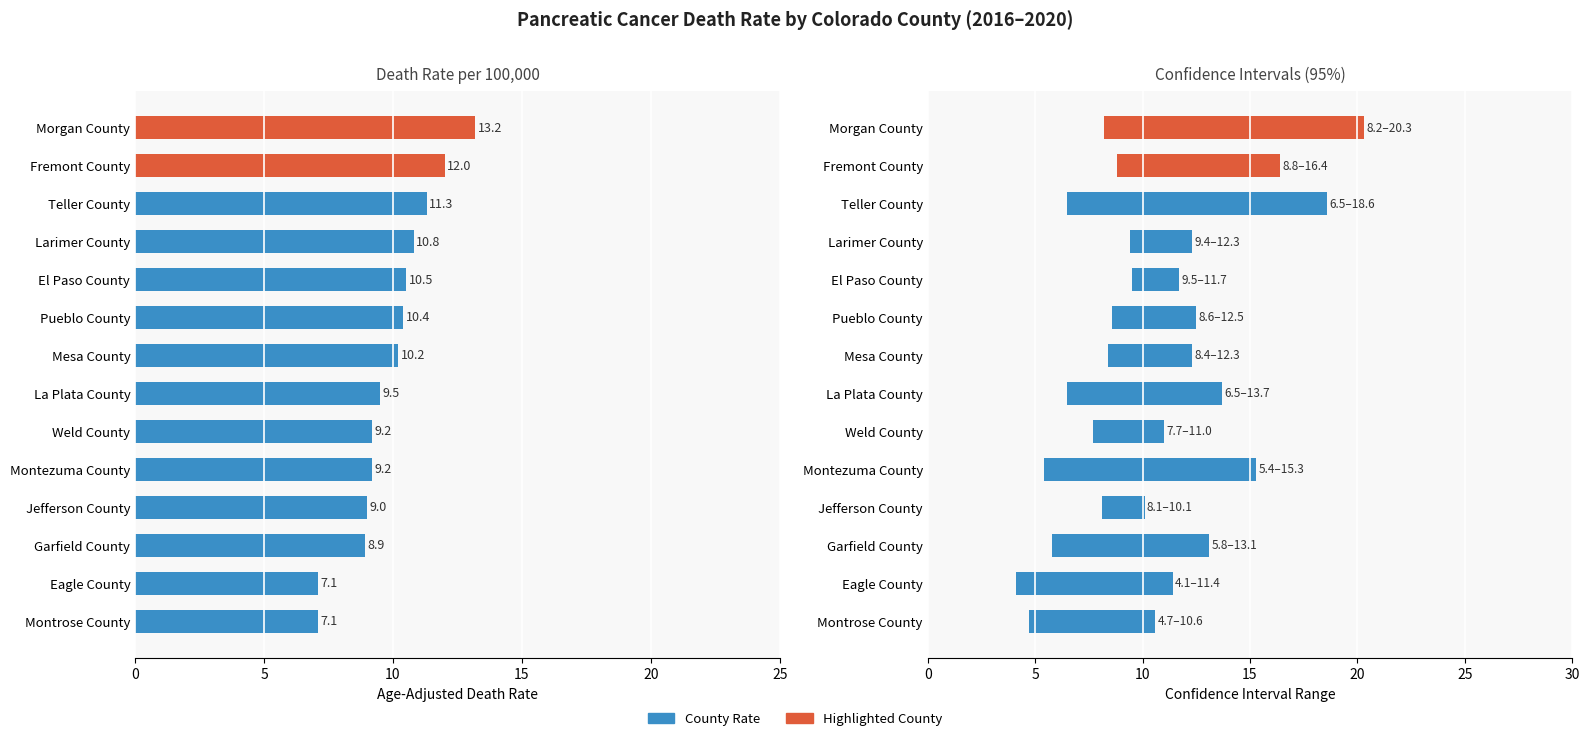

What is the total value across all series at Garfield County?

16.2